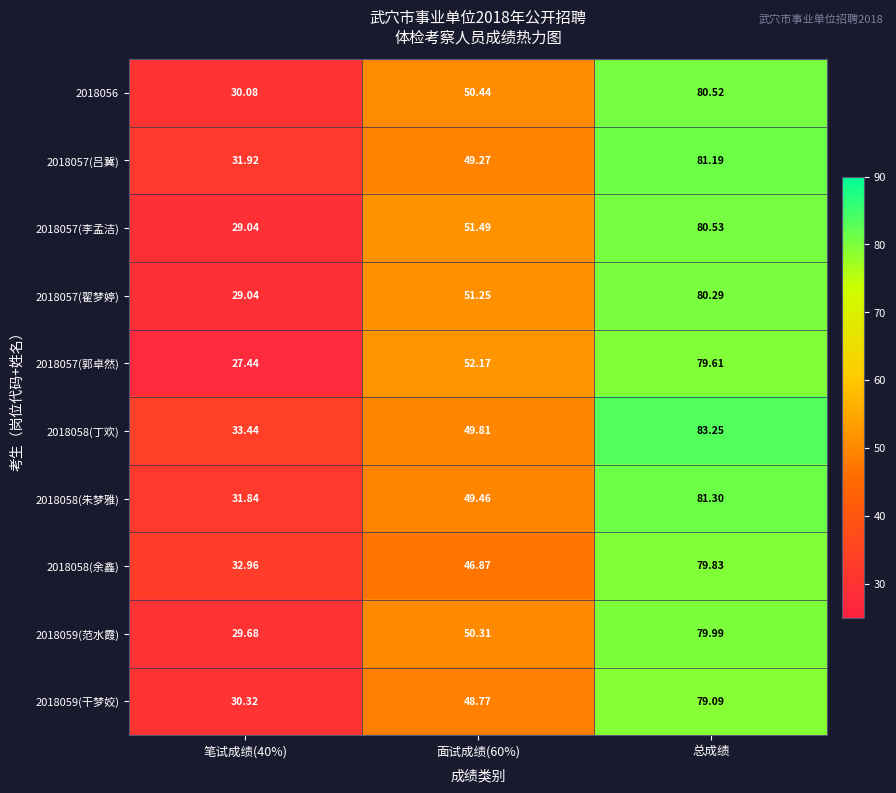

Is the value of 2018057(吕冀) at 面试成绩(60%) greater than the value of 2018059(范水霞) at 笔试成绩(40%)?

Yes